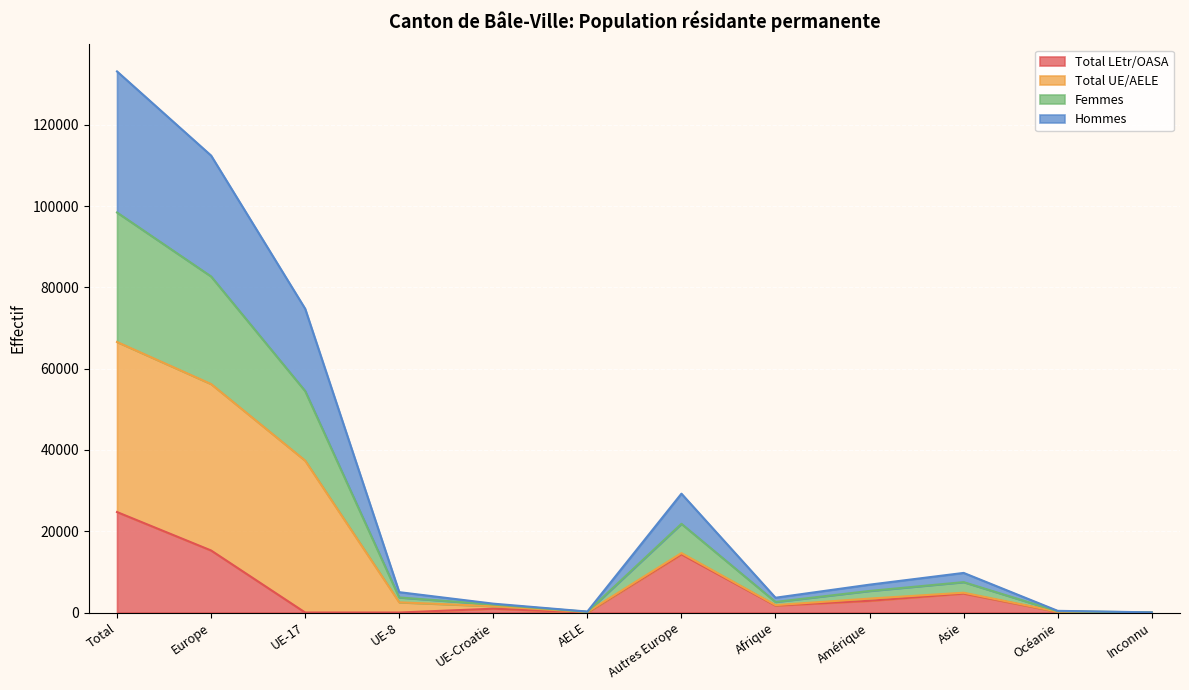

Which label corresponds to the largest value in the chart?

Total